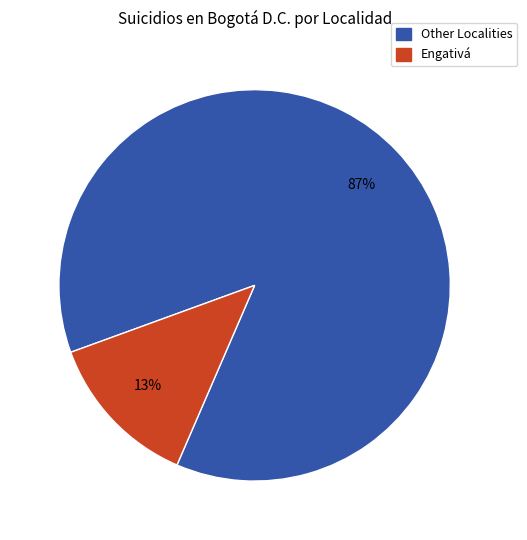

To the nearest percent, what is the average slice percentage?

50%